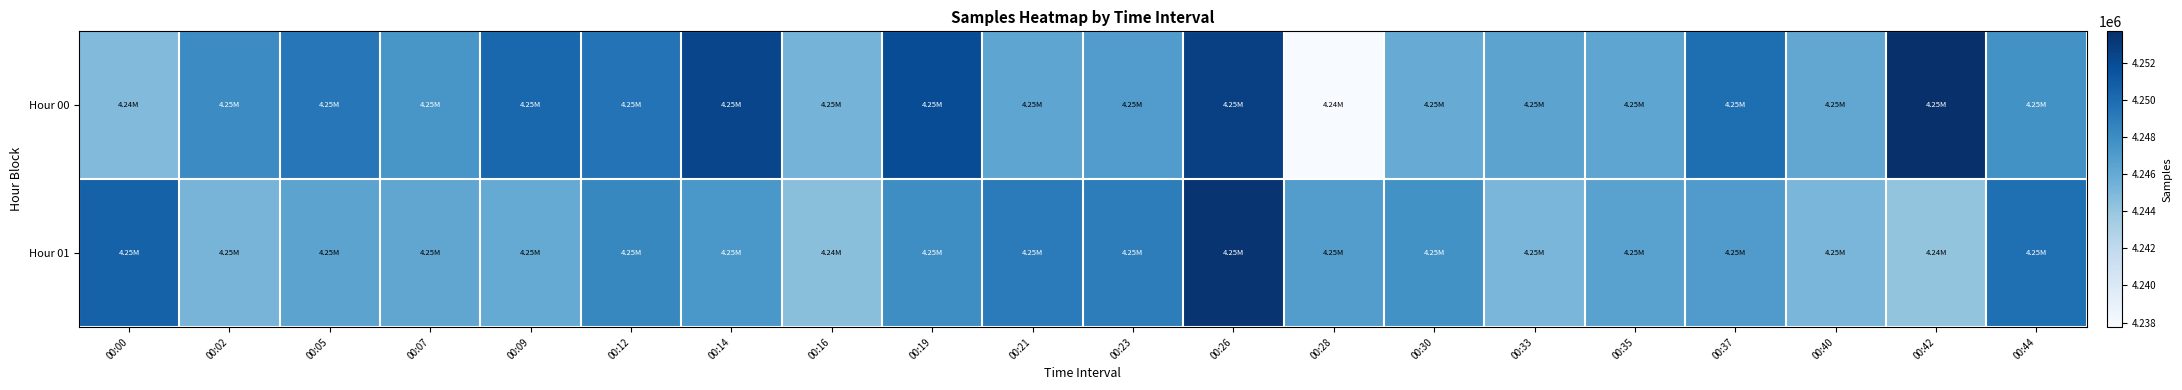

What is the difference between the highest and lowest values at 00:12?

1211